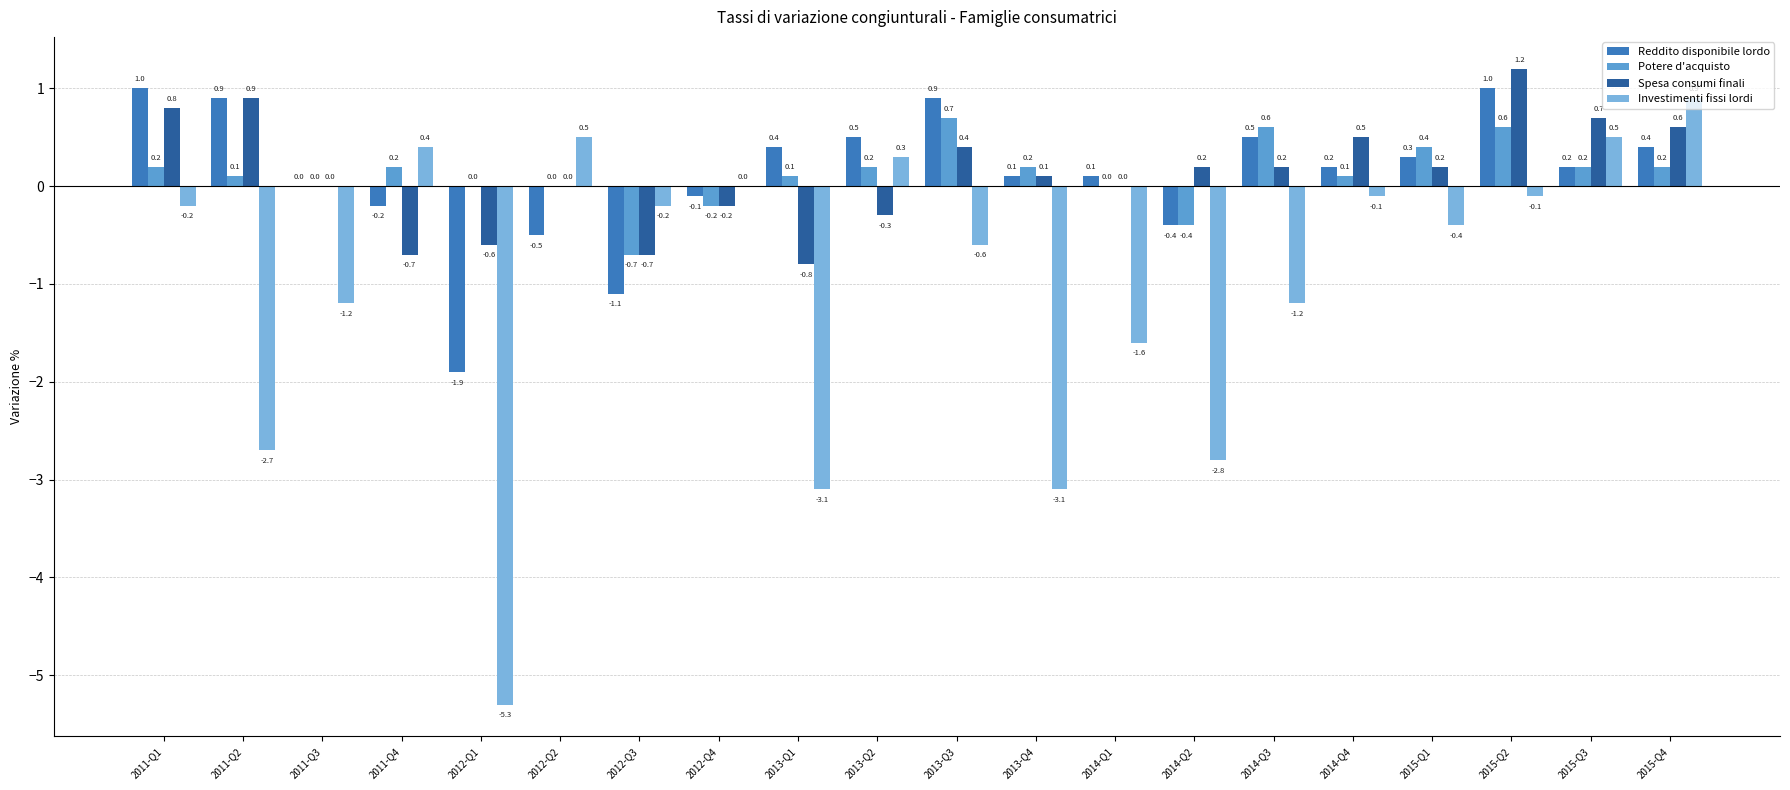

What is the sum of the Potere d'acquisto values at 2015-Q2 and 2011-Q2?

0.7